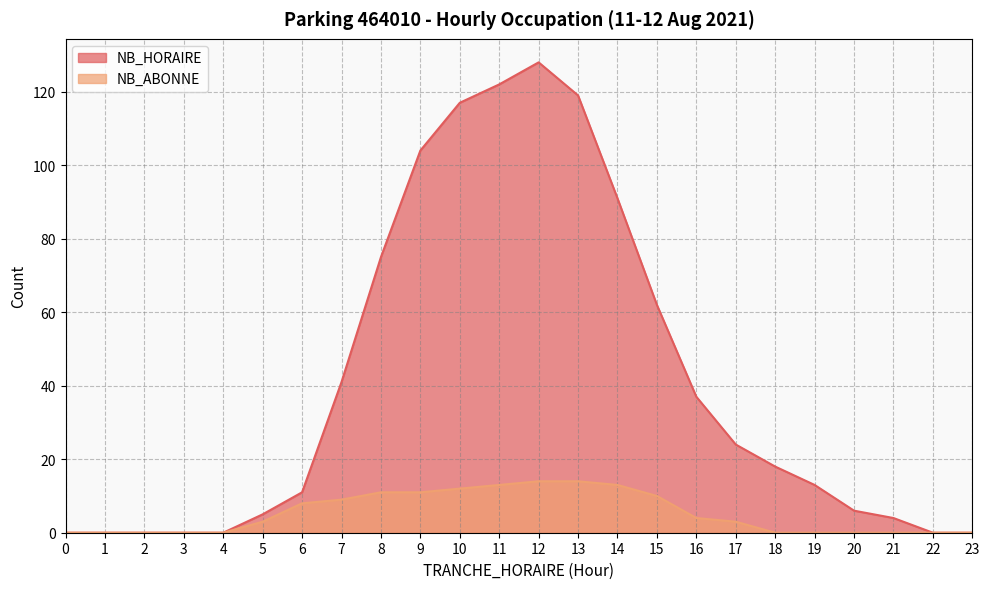

Rank the categories by NB_ABONNE value from lowest to highest.

0, 1, 2, 3, 4, 18, 19, 20, 21, 22, 23, 5, 17, 16, 6, 7, 15, 8, 9, 10, 11, 14, 12, 13